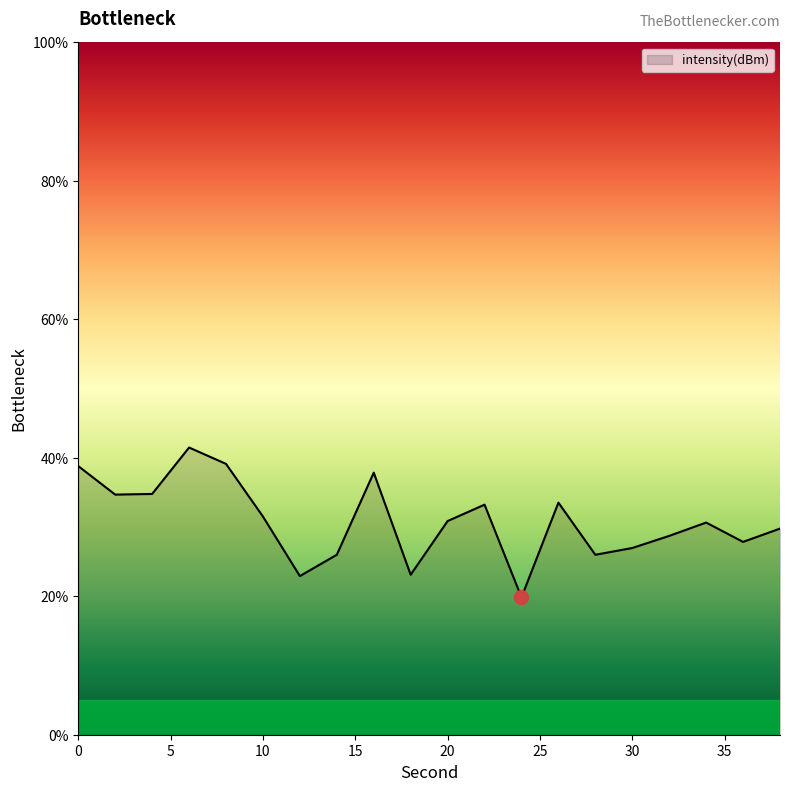

What is the greatest value displayed?

41.5